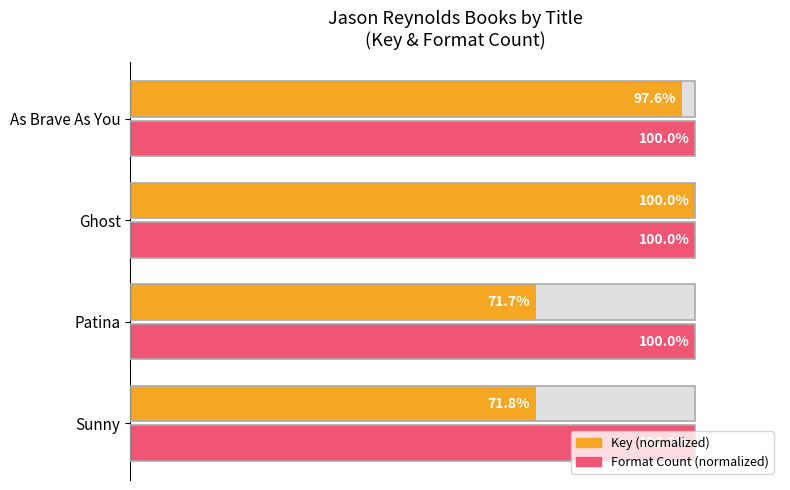

Which has a higher value, As Brave As You or Sunny?

As Brave As You